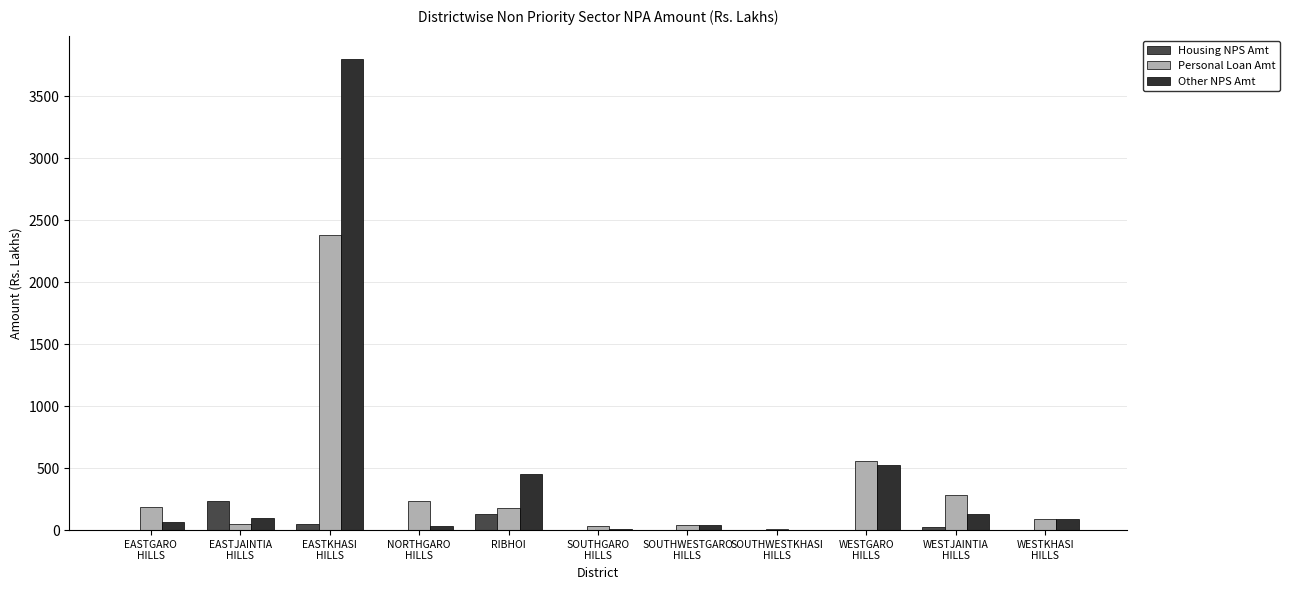

Which series has the largest total across all categories?

Other NPS Amt